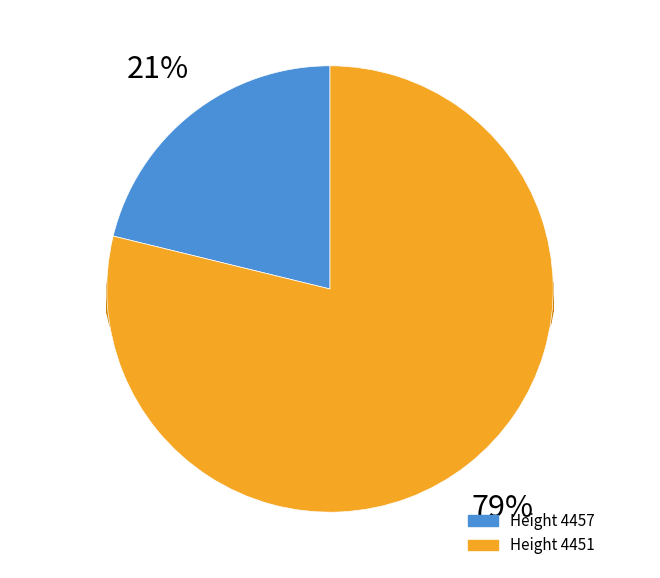

Between 4451 and 4457, which is larger?

4451